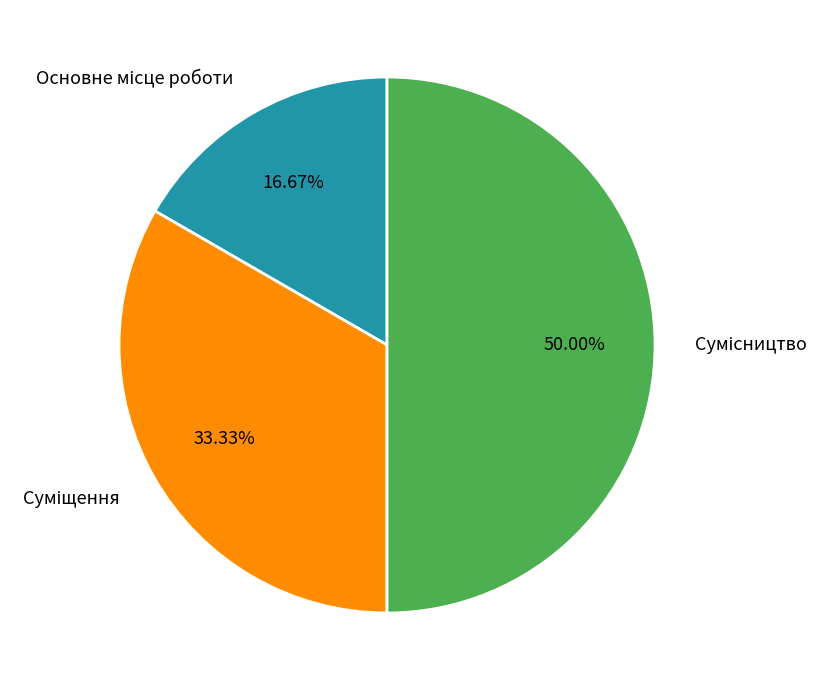

How many slices are in this pie chart?

3